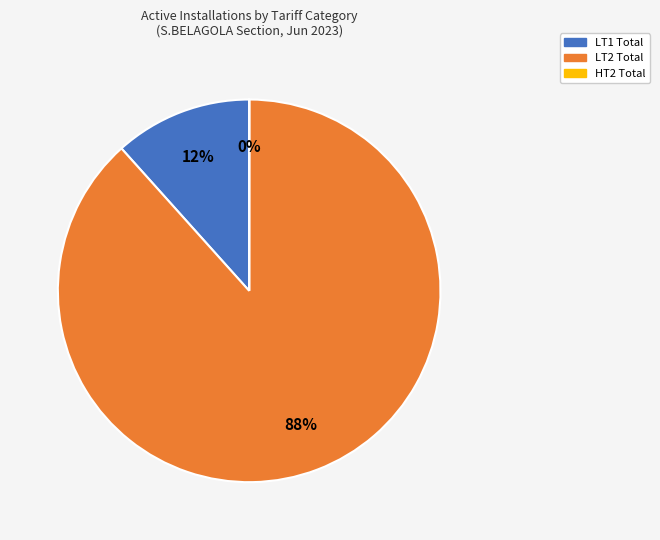

Does any single category account for the majority?

Yes